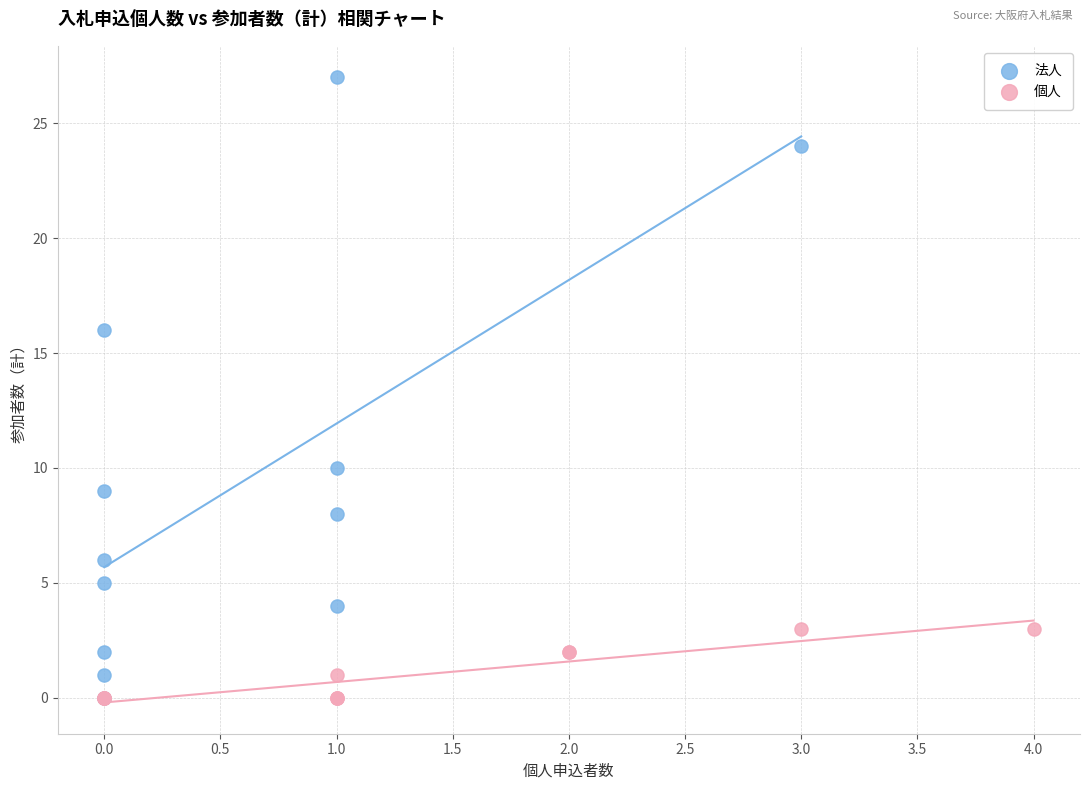

Which series contains the highest Y value?

法人